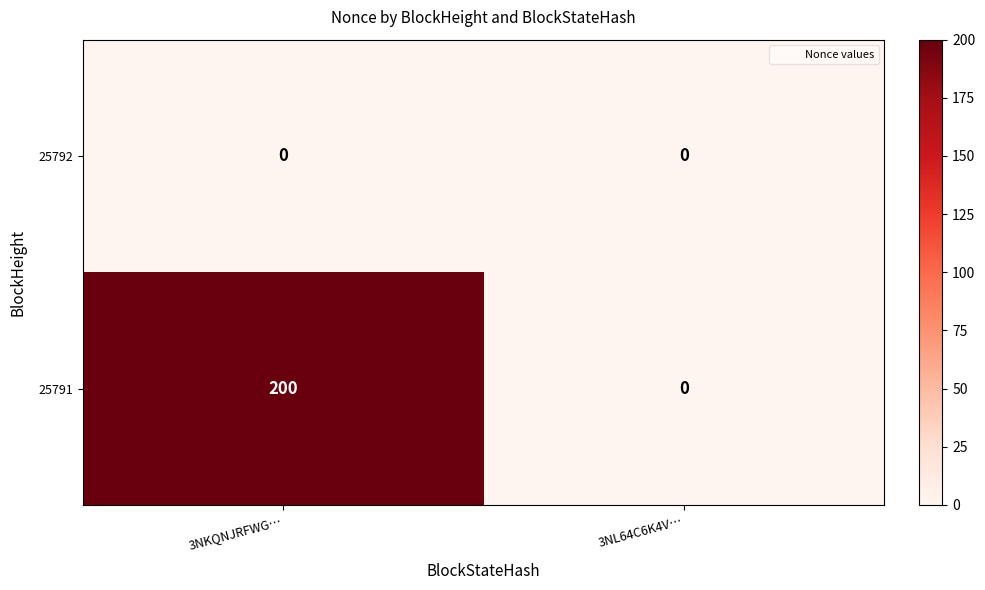

How many distinct data groups are displayed?

2